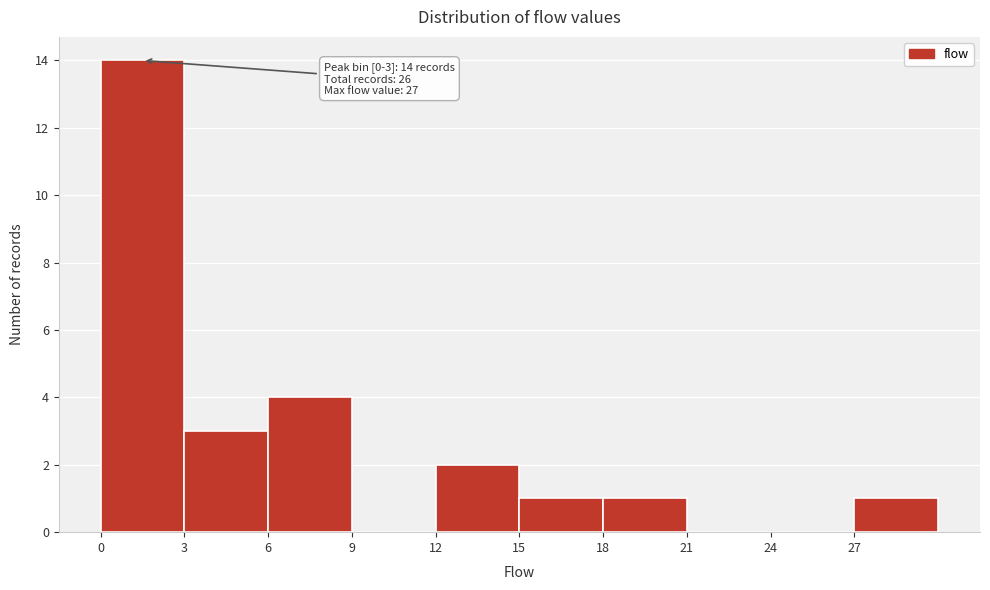

Which range on the x-axis has the tallest bar?

0 to 3